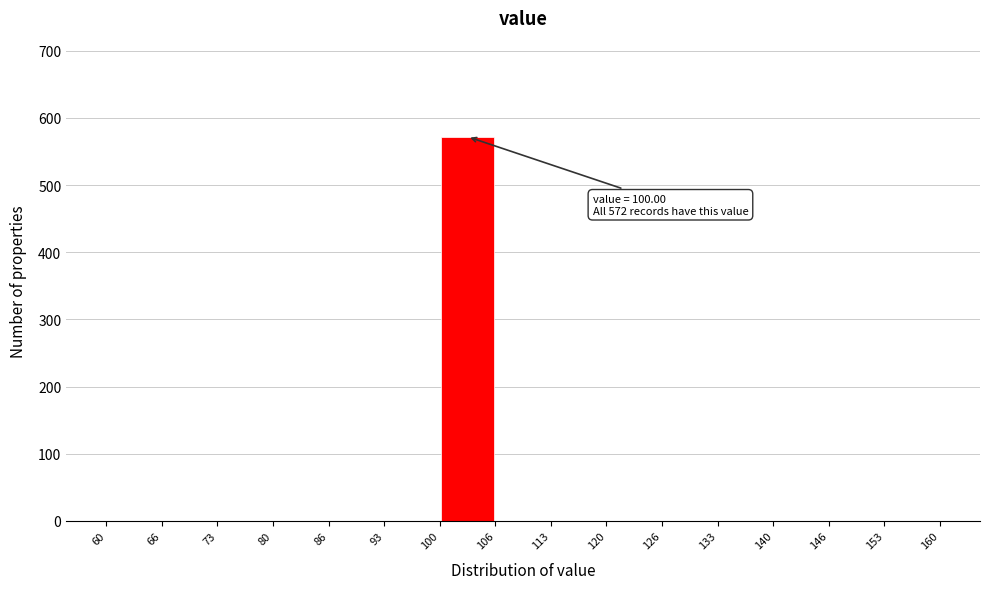

Over which range of the x-axis is the bar tallest?

100 to 106